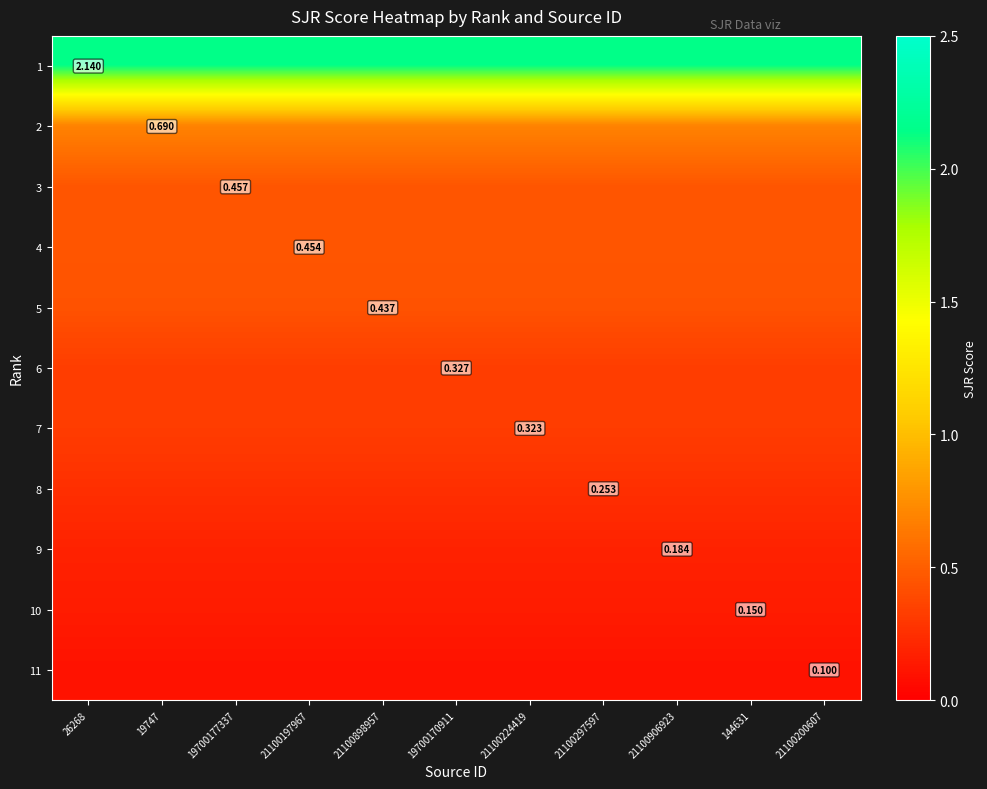

Which has a higher value, 26268 or 19700177337?

26268